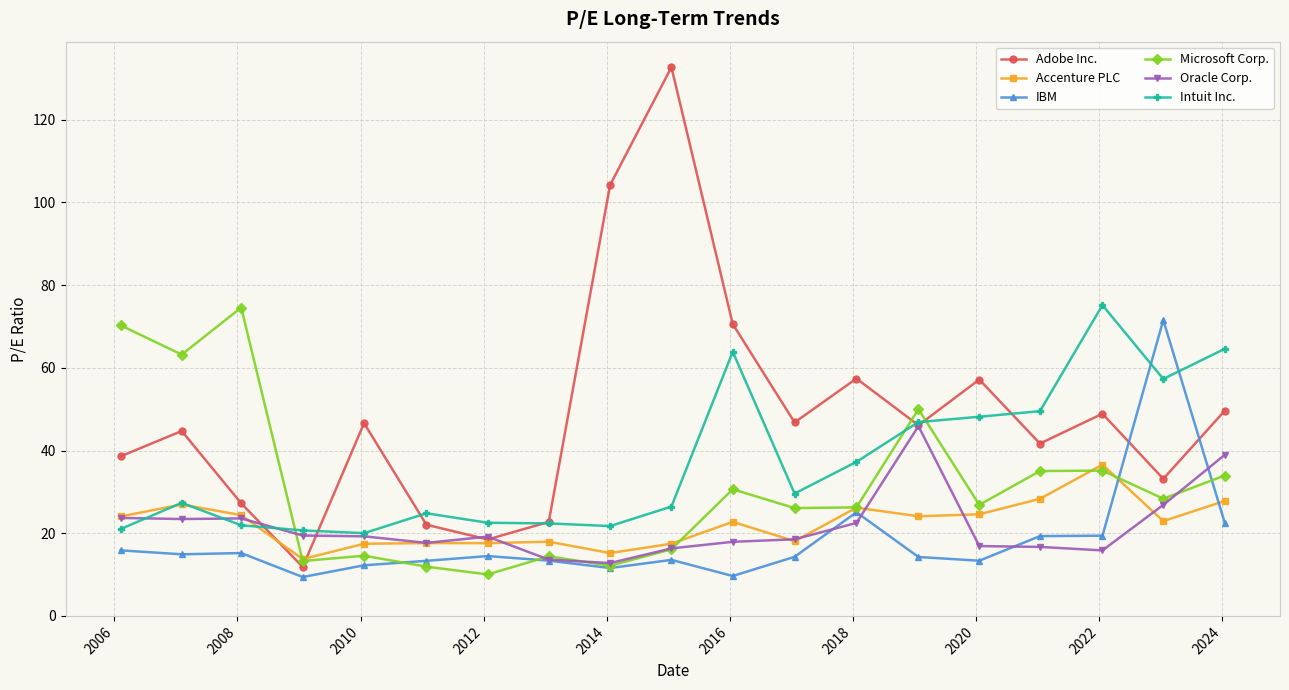

True or false: Intuit Inc. has more than 2 points higher than both neighbors.

True